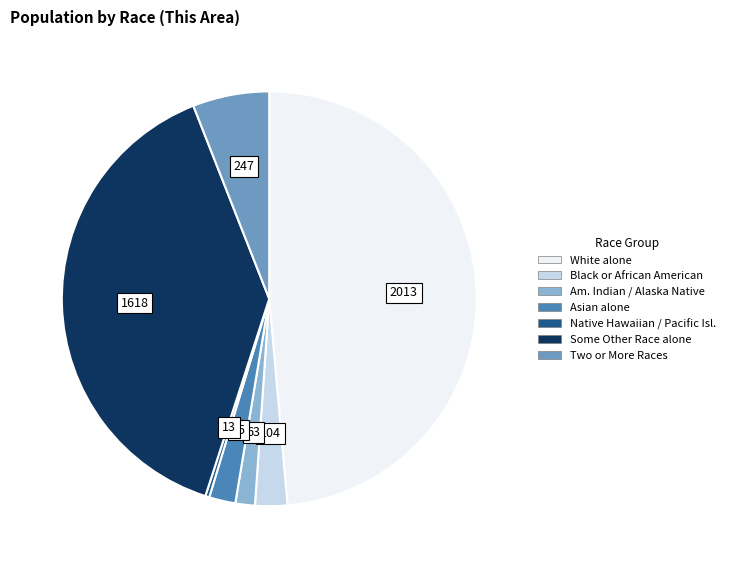

Is there a majority slice in this chart?

No